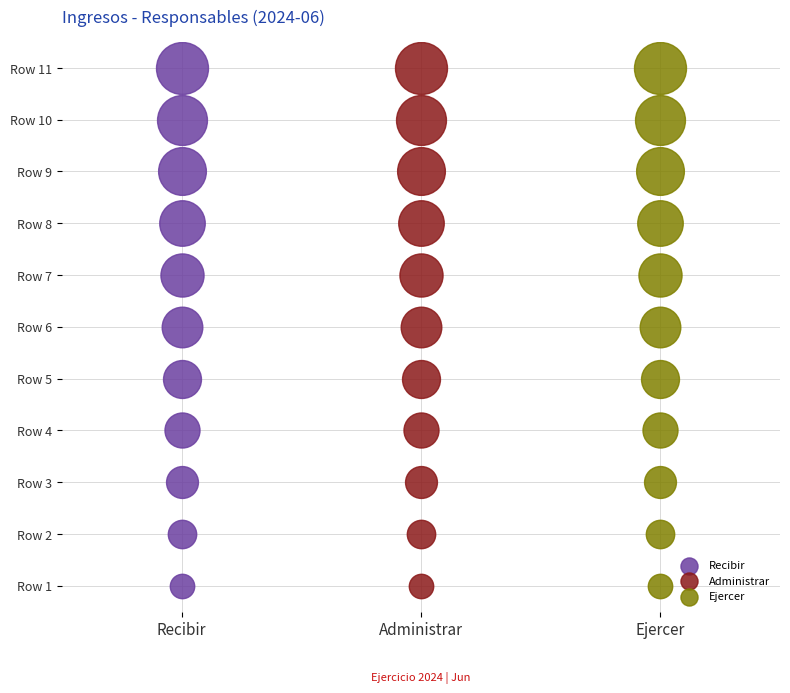

At which label is Responsables de recibir closest to 6?

Row 6